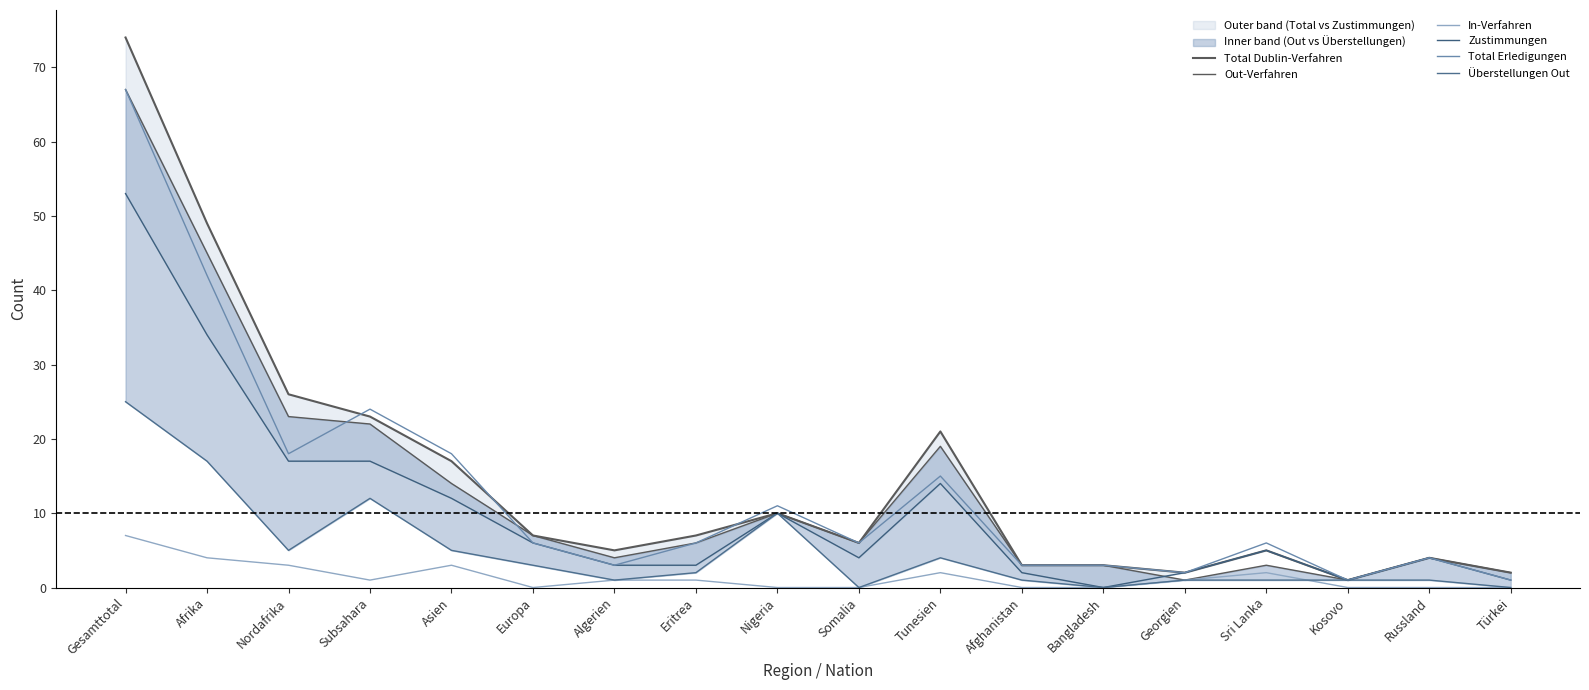

What is the total value across all series at Bangladesh?

9